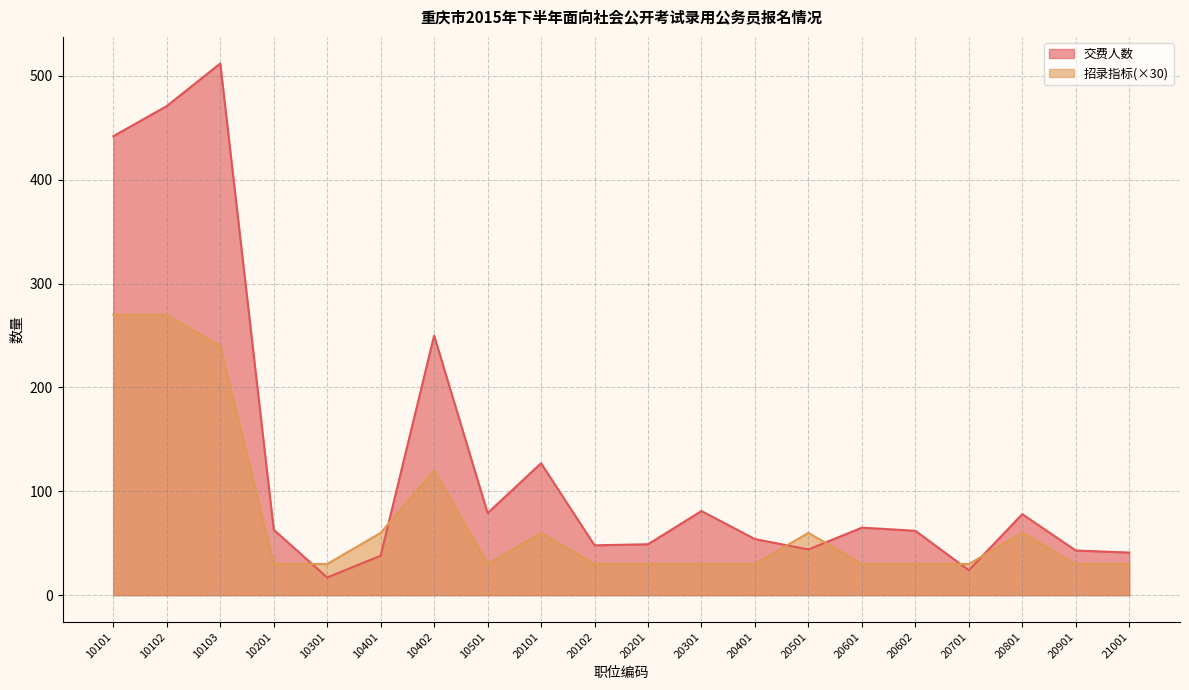

Reading left to right, what are all the values shown in this chart?

交费人数: 442	471	512	63	17	38	250	79	127	48	49	81	54	44	65	62	24	78	43	41
招录指标: 270	270	240	30	30	60	120	30	60	30	30	30	30	60	30	30	30	60	30	30